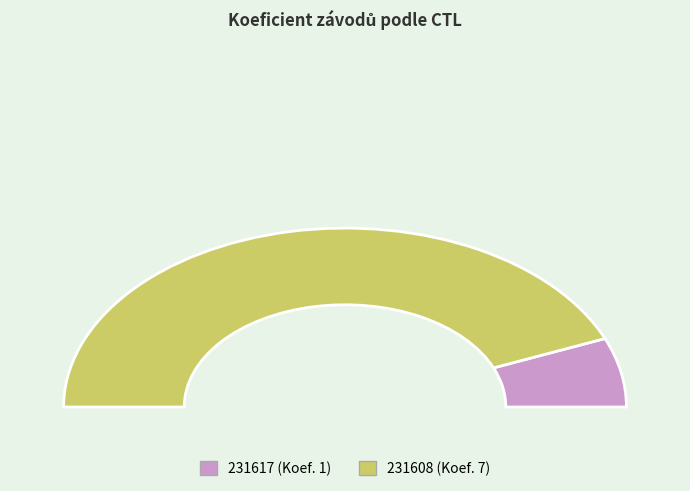

What is the change in value from 231617 to 231608?

+6